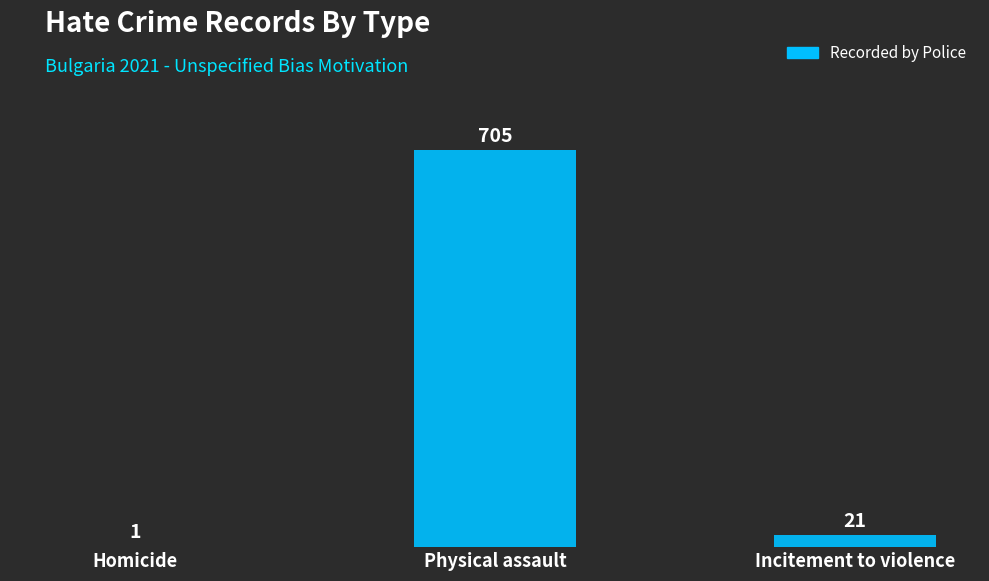

How many series are shown in this chart?

1